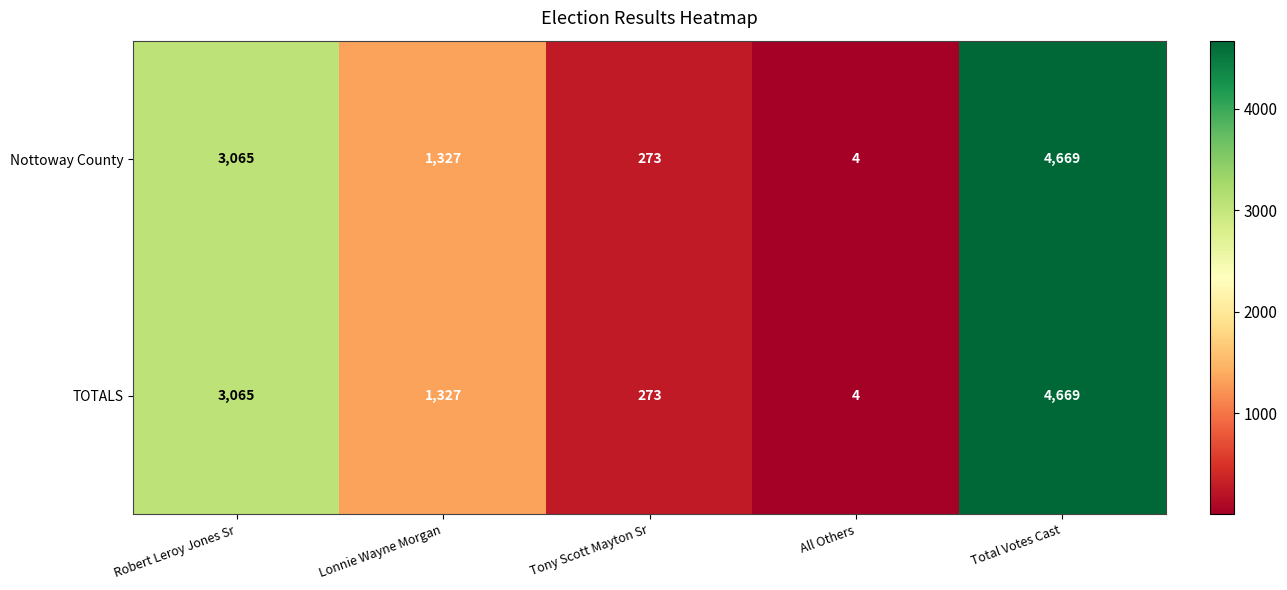

Which category has the highest value in the Nottoway County series?

Total Votes Cast